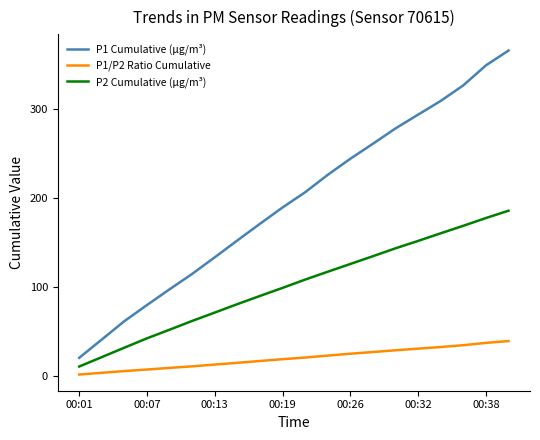

Which series has the largest total across all categories?

P1 Cumulative (µg/m³)